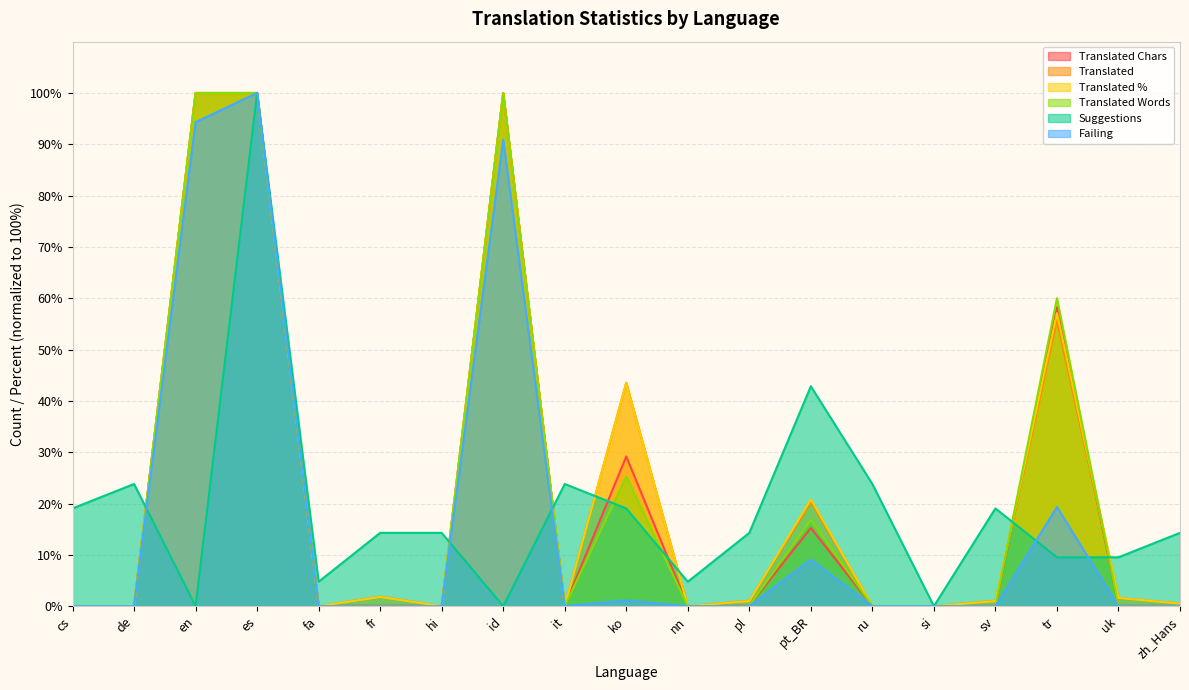

How many positive values does the translated_percent series have?

11